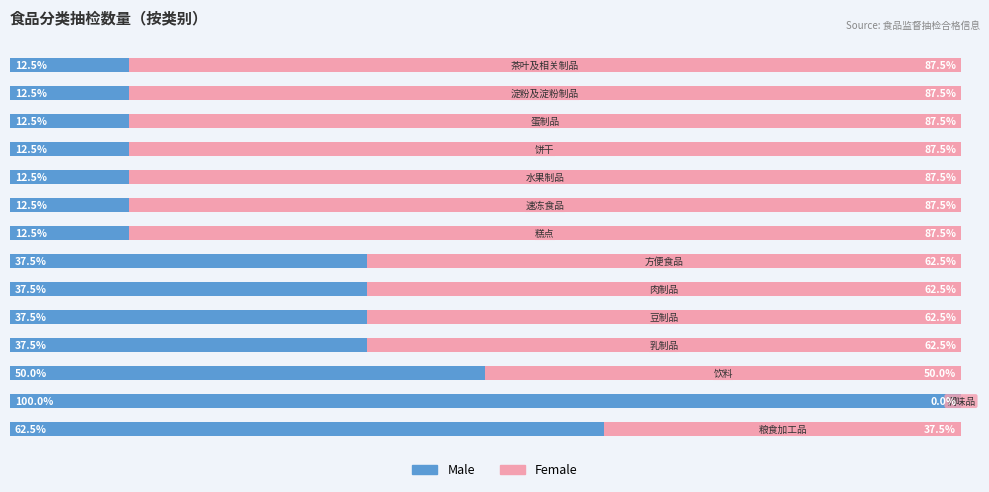

What are all the series names shown in the legend?

Male, Female